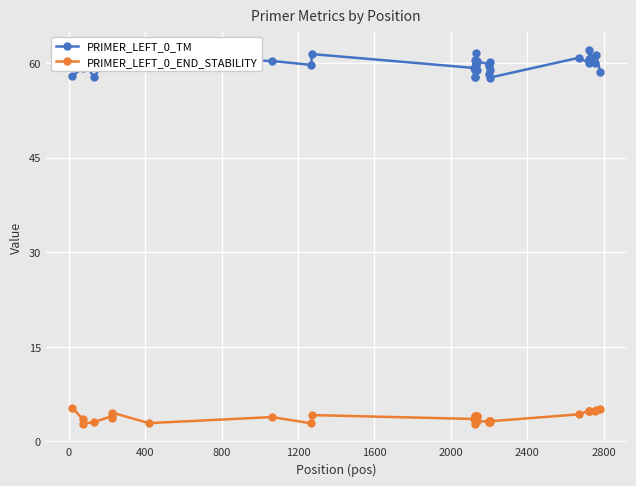

Which series has the largest total across all categories?

PRIMER_LEFT_0_TM